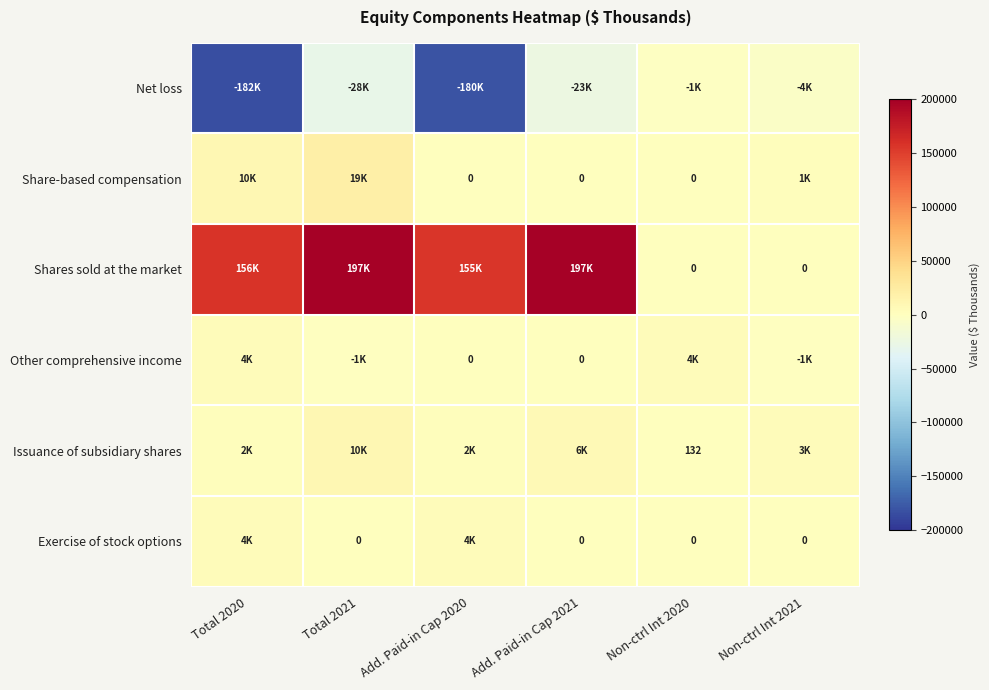

The value of Issuance of subsidiary shares at Non-ctrl Int 2020 is 195. True or false?

False